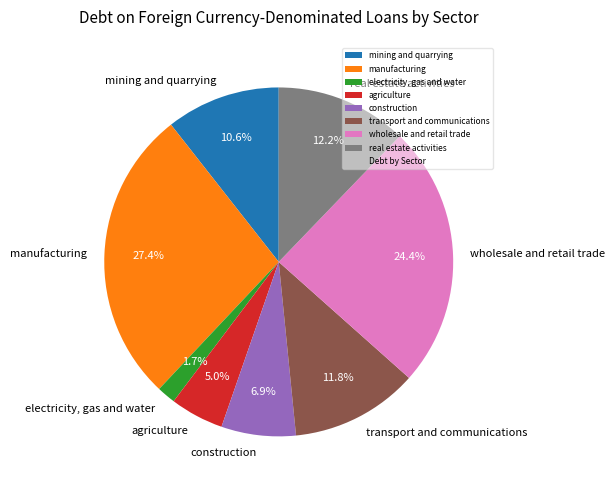

To the nearest percent, what portion does wholesale and retail trade represent?

24%